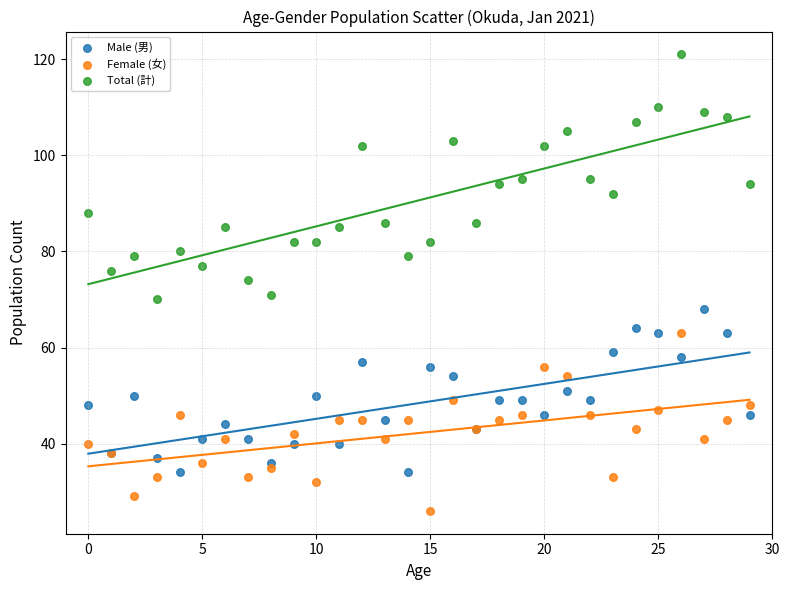

Which series has the largest Y range (max minus min)?

Total (計)